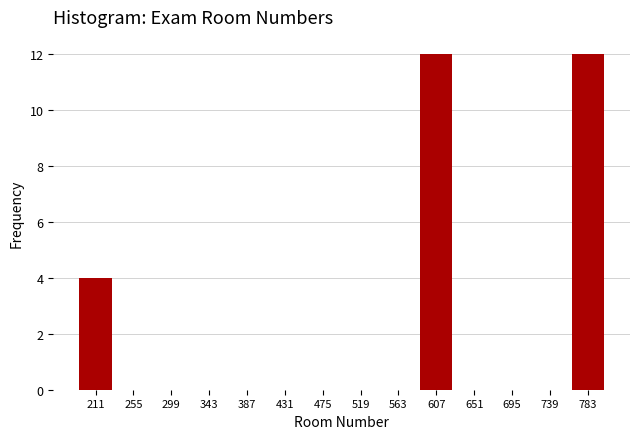

Reading left to right, extract all data points from this chart.

211=4	255=0	299=0	343=0	387=0	431=0	475=0	519=0	563=0	607=12	651=0	695=0	739=0	783=12